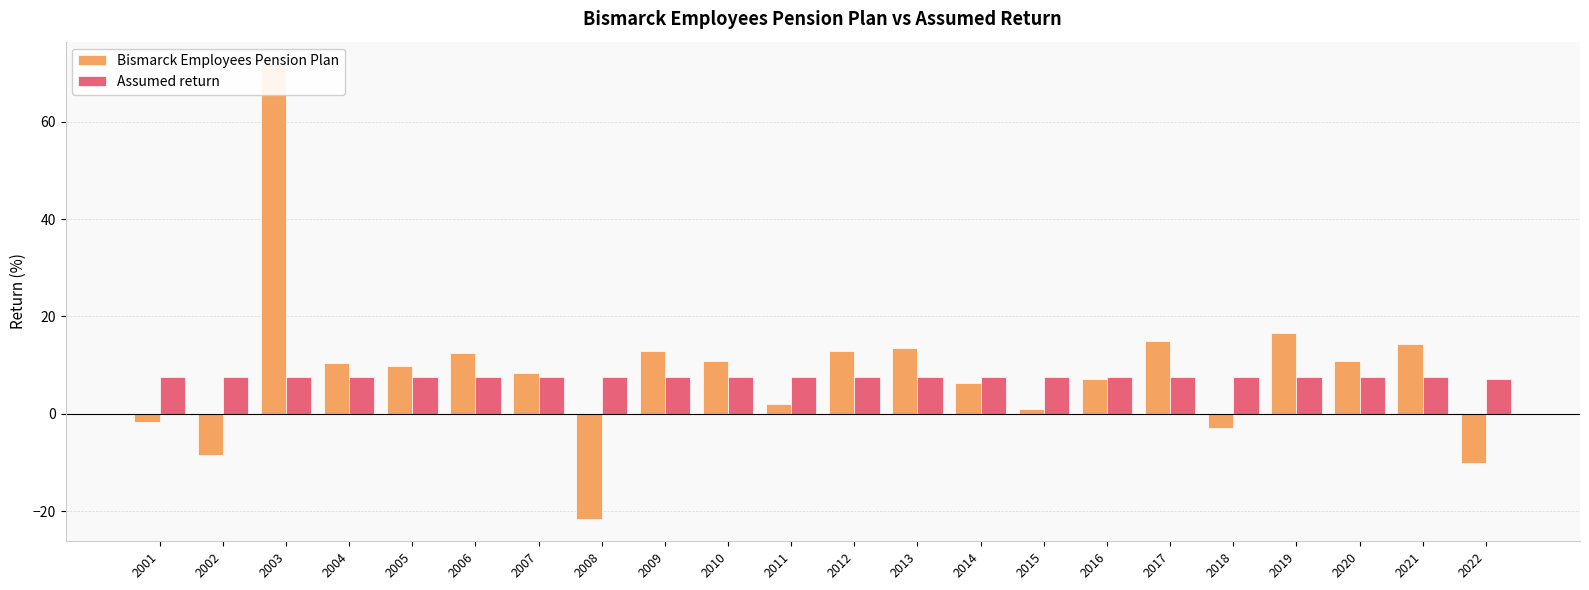

What are all the series names shown in the legend?

Bismarck Employees Pension Plan, Assumed return